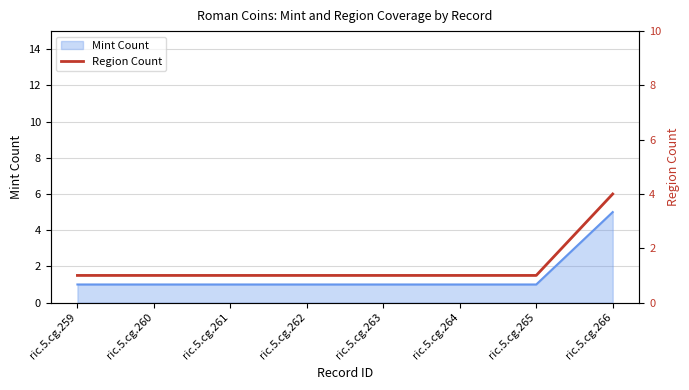

Rank the categories by value from highest to lowest.

ric.5.cg.266, ric.5.cg.259, ric.5.cg.260, ric.5.cg.261, ric.5.cg.262, ric.5.cg.263, ric.5.cg.264, ric.5.cg.265